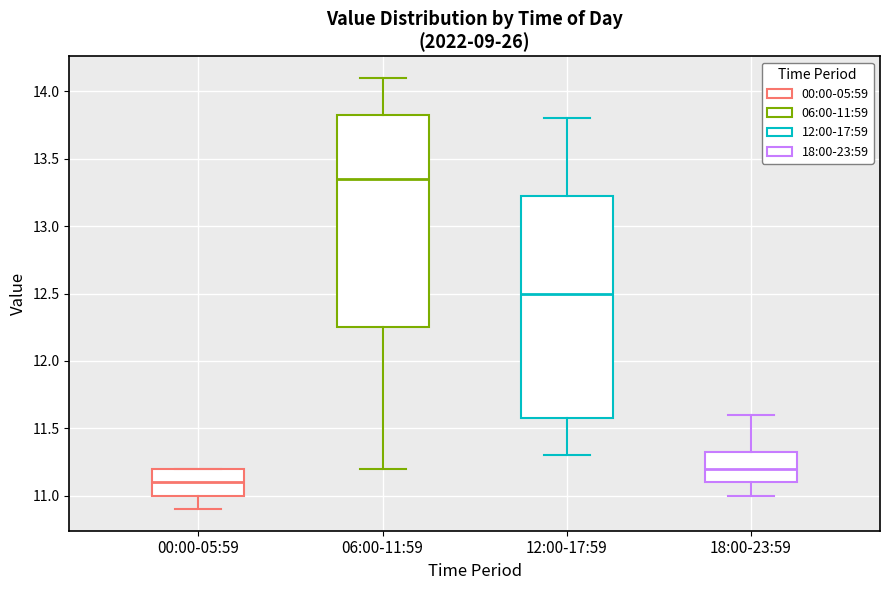

Which box has the lowest median line?

00:00-05:59